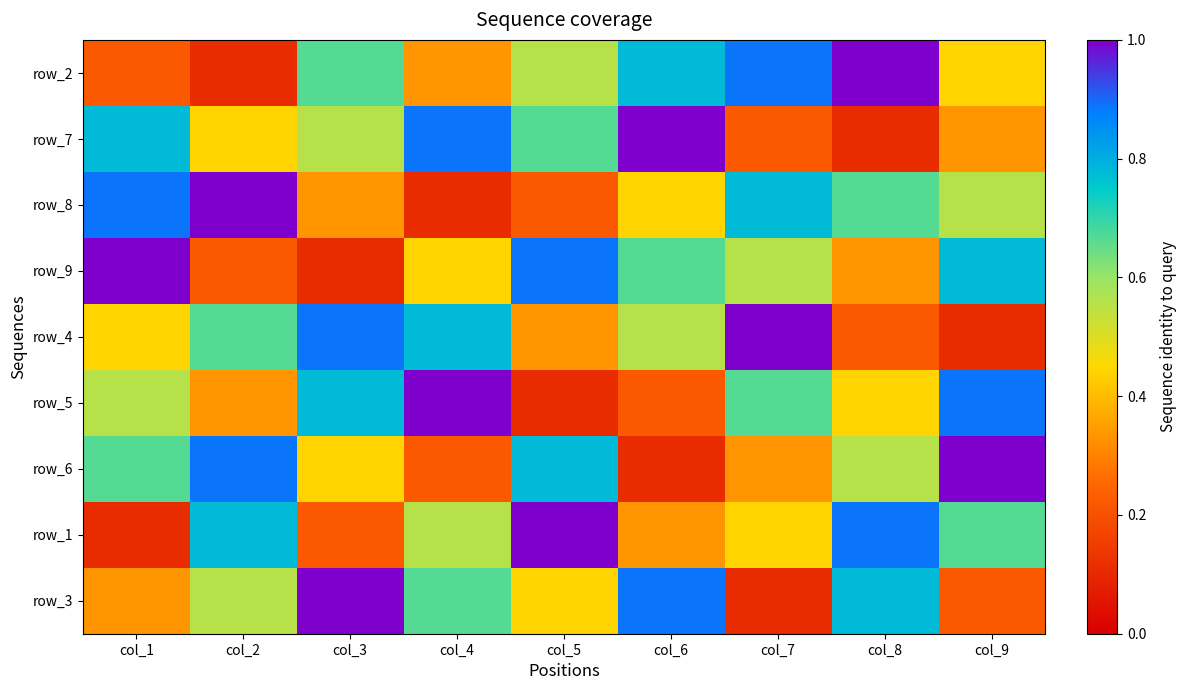

What is the smallest value displayed?

0.1